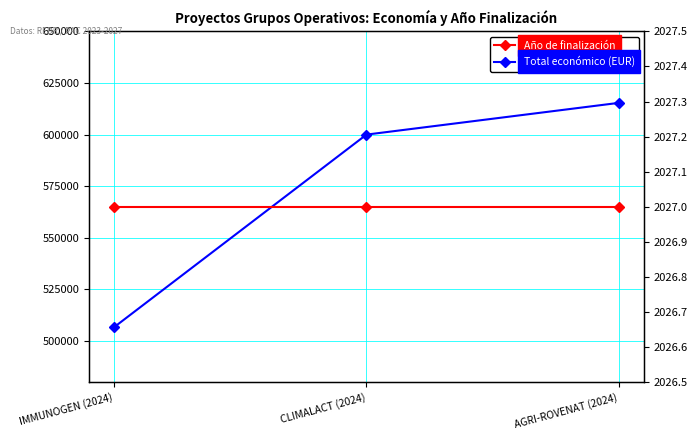

Rank the series by their maximum value, from highest to lowest.

Total económico (EUR), Año de finalización